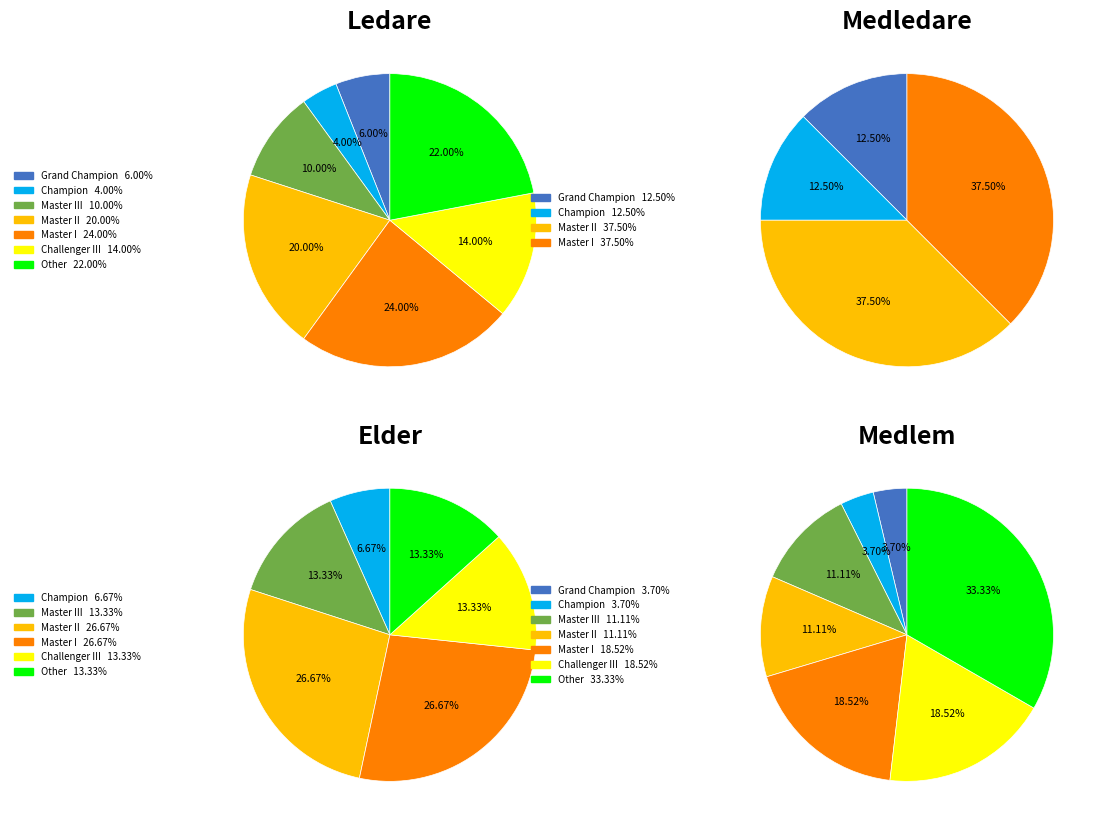

To the nearest percent, what portion does Challenger III represent?

14%